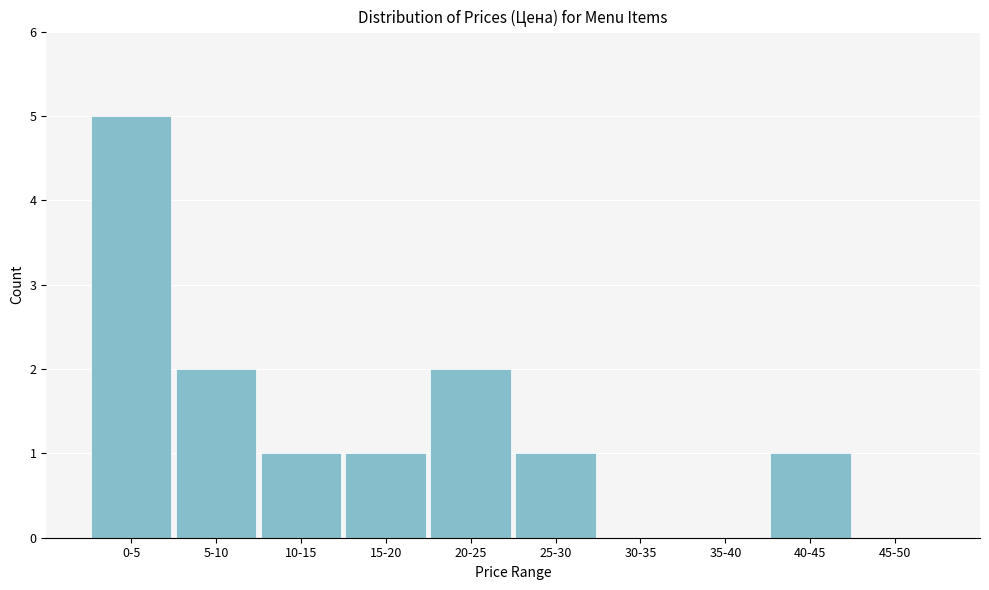

What is the sum of all values?

13